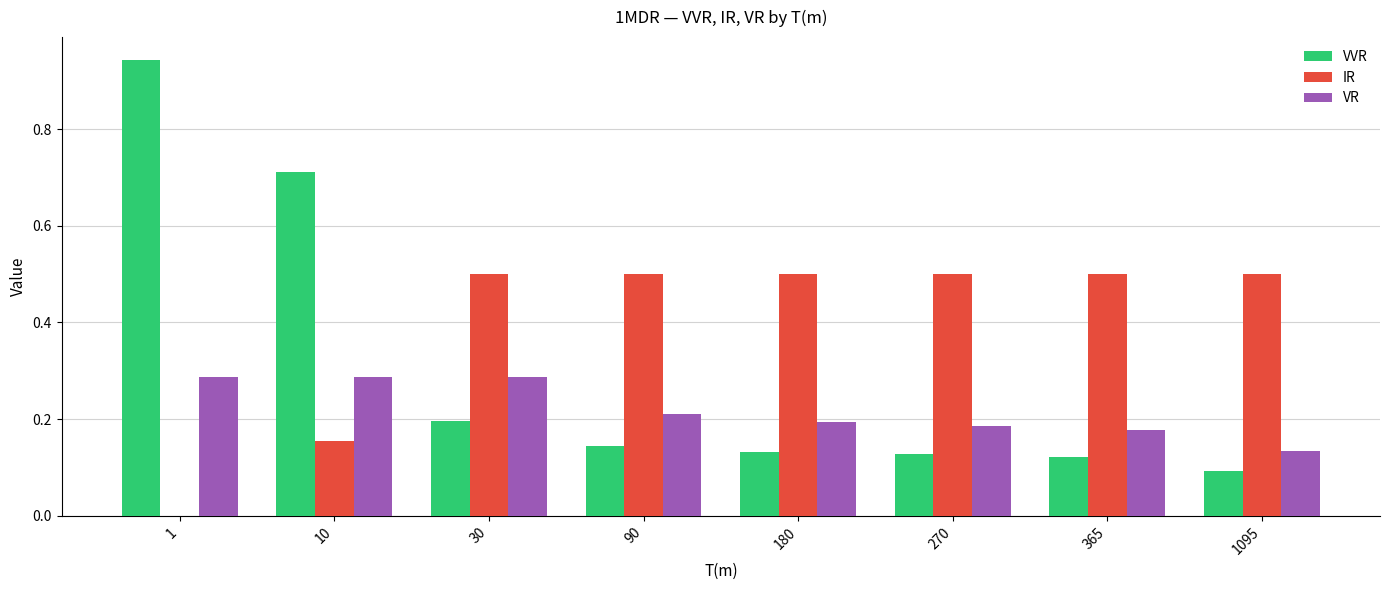

What is the sum of all VR values?

1.8